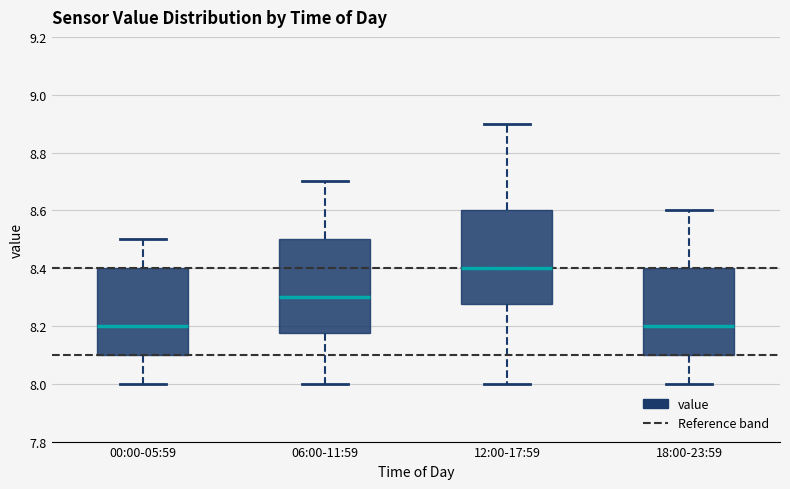

Reading left to right, transcribe this box plot: for each box, give where its median line is, the range the box spans, and where its two whiskers end, as read against the y-axis. The values are not printed on the chart, so give them approximately, as read against the axis.

00:00-05:59: median 8.20, box 8.10 to 8.40, whiskers 8.00 to 8.50
06:00-11:59: median 8.30, box 8.18 to 8.50, whiskers 8.00 to 8.70
12:00-17:59: median 8.40, box 8.28 to 8.60, whiskers 8.00 to 8.90
18:00-23:59: median 8.20, box 8.10 to 8.40, whiskers 8.00 to 8.60